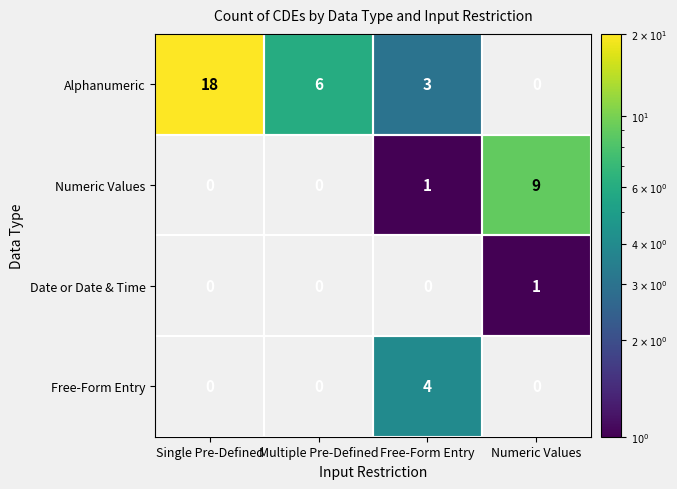

Is it true that Numeric Values equals 2 at Free-Form Entry?

False